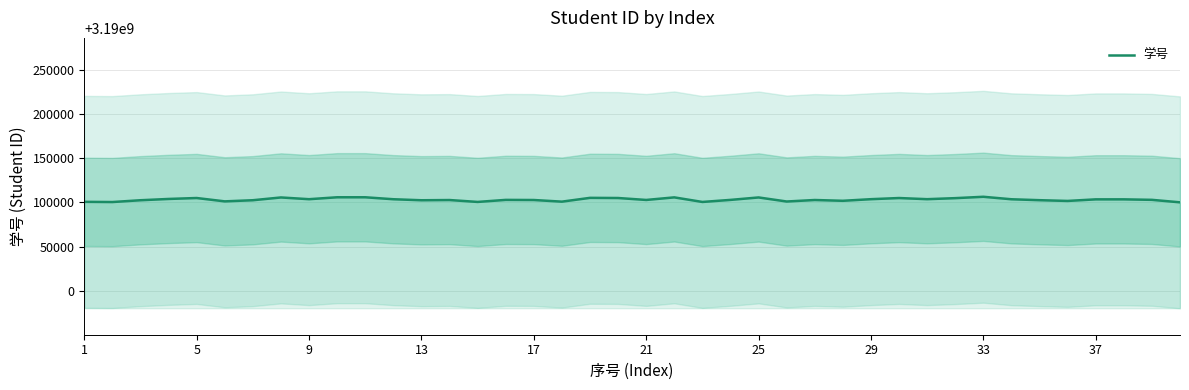

What is the difference between the second highest and second lowest values?

5396